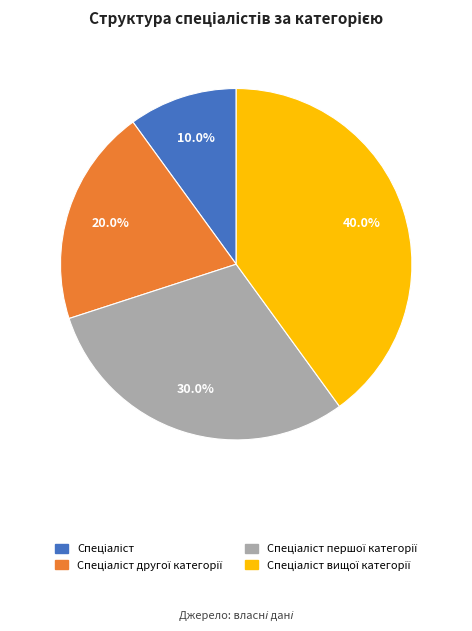

Is there any slice that represents more than half of the pie?

No